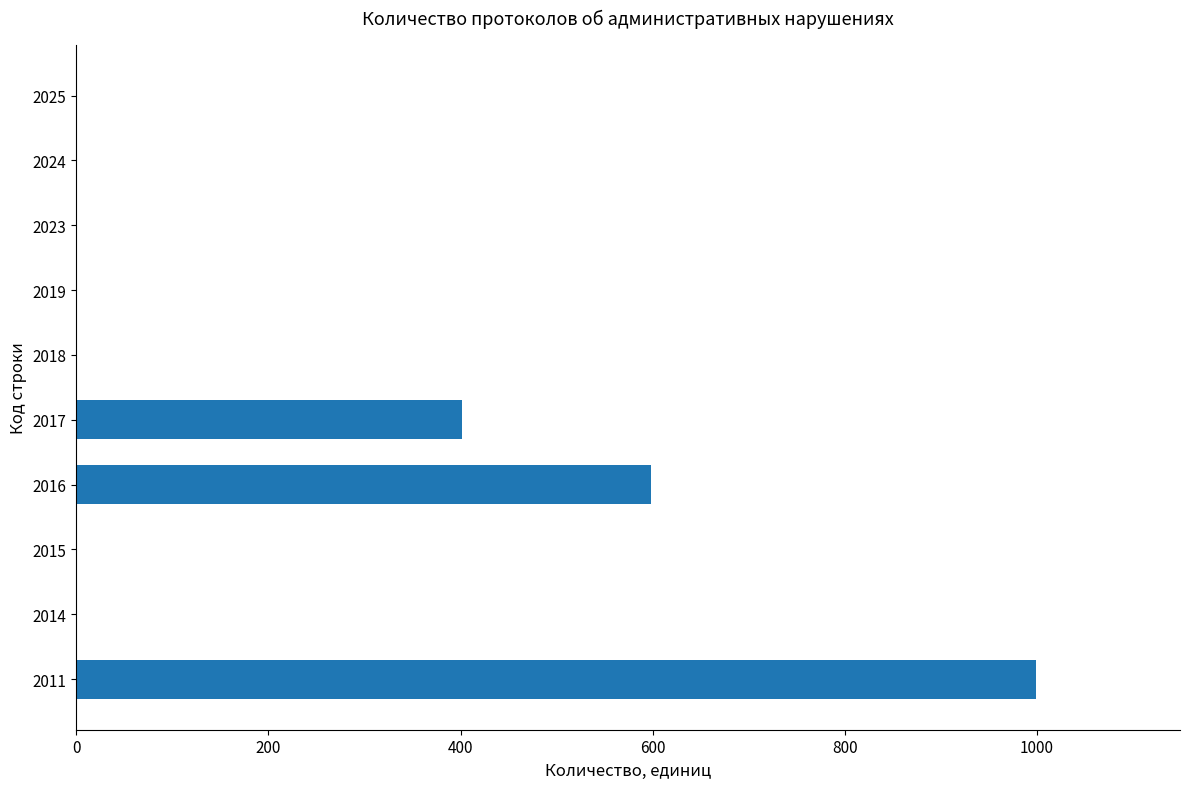

At which label is the value closest to 499?

2017